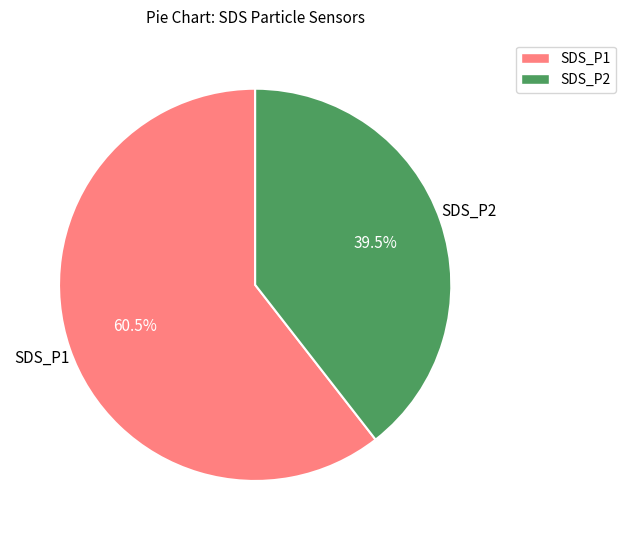

Between SDS_P1 and SDS_P2, which is larger?

SDS_P1